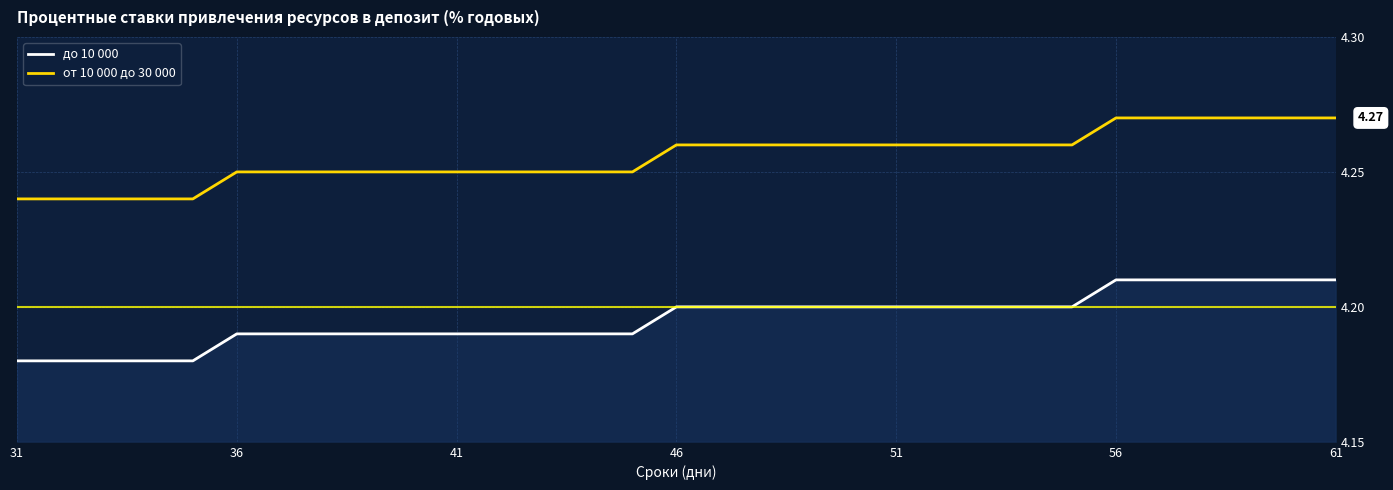

Rank the series by their maximum value, from highest to lowest.

от 10 000 до 30 000, до 10 000